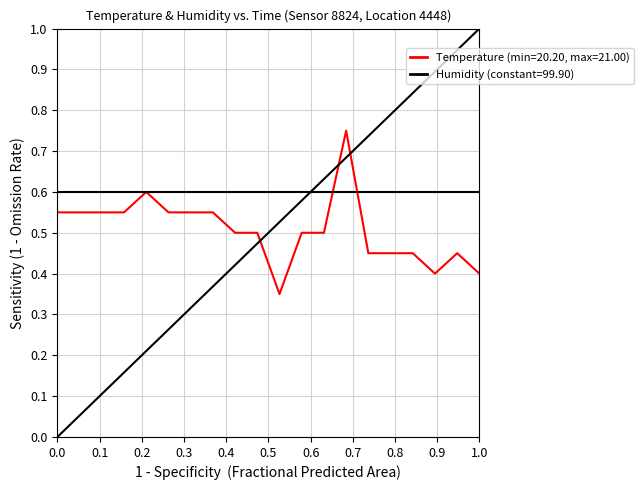

Which series has the largest total across all categories?

Humidity (constant=99.90)